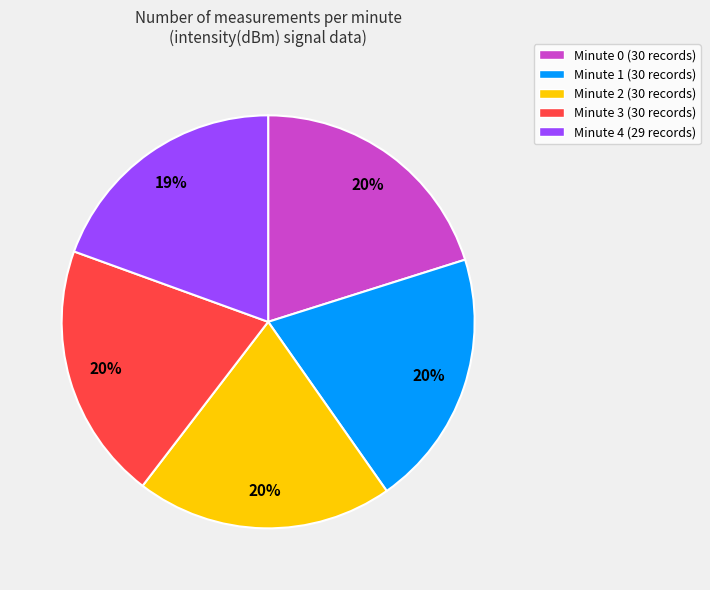

Approximately how many times larger is the value at Minute 3 (30 records) compared to Minute 2 (30 records)?

1.0